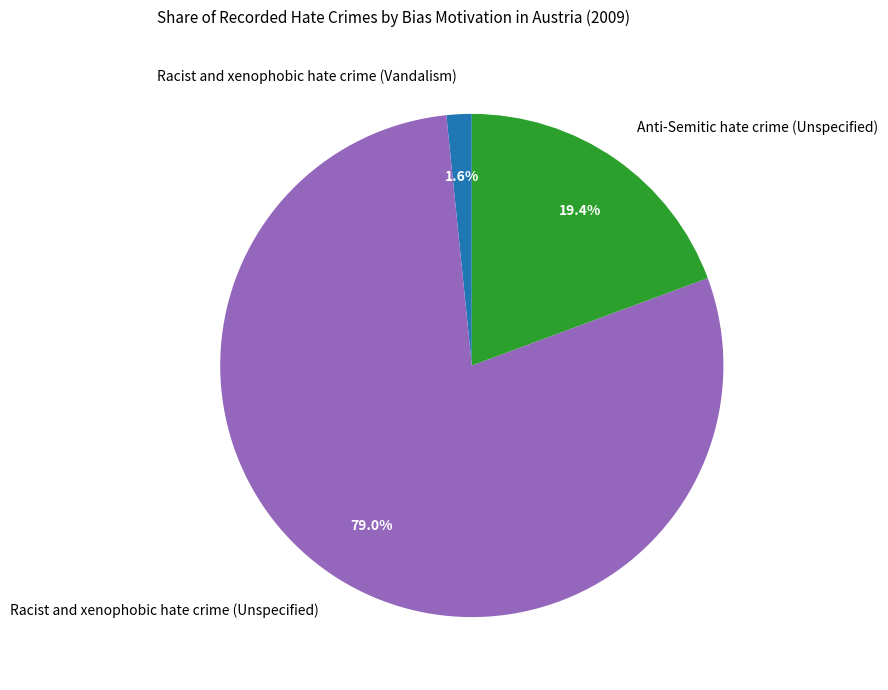

Rank the categories by value from highest to lowest.

Racist and xenophobic hate crime (Unspecified), Anti-Semitic hate crime (Unspecified), Racist and xenophobic hate crime (Vandalism)